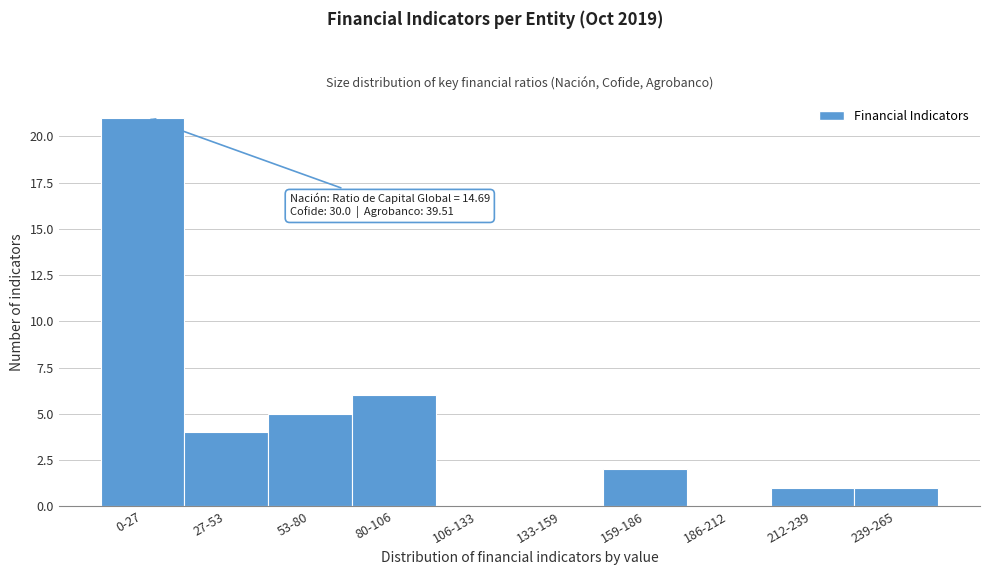

Reading left to right, list all the values displayed in this chart.

0-27=21	27-53=4	53-80=5	80-106=6	106-133=0	133-159=0	159-186=2	186-212=0	212-239=1	239-265=1